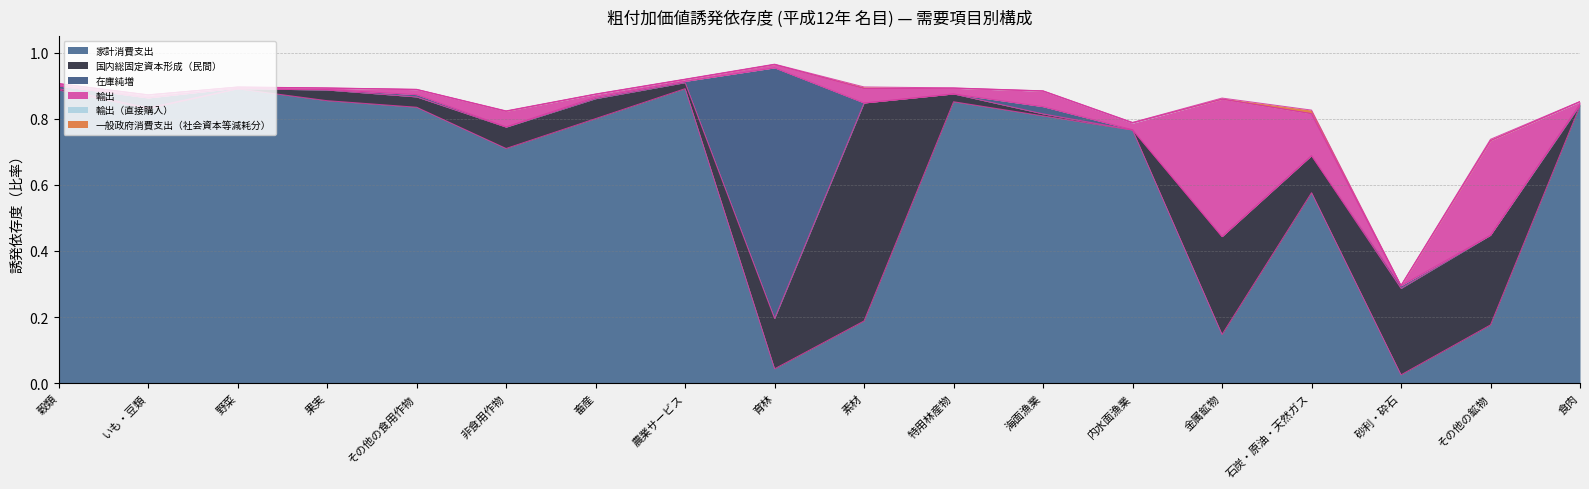

Where is the first local minimum for 在庫純増?

果実